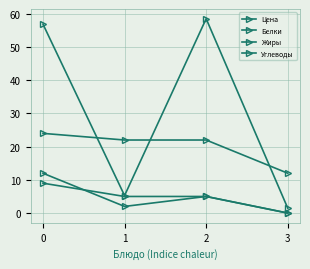

What is the sum of all Белки values?

19.0